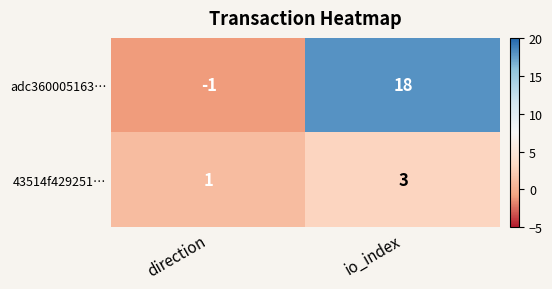

Where is adc360005163… nearest to the value 8?

direction